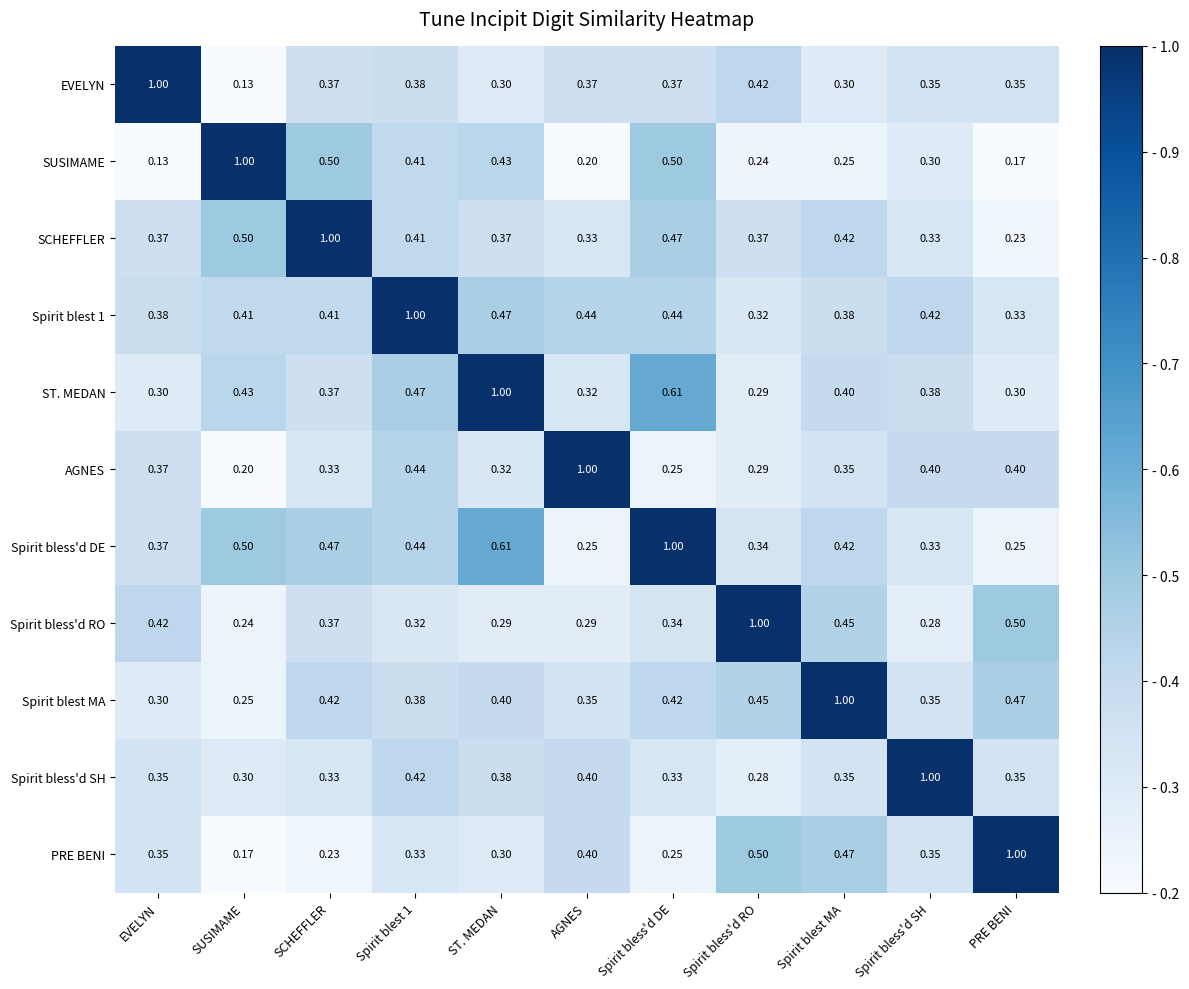

At which label does ST. MEDAN reach its minimum?

Spirit bless'd RO